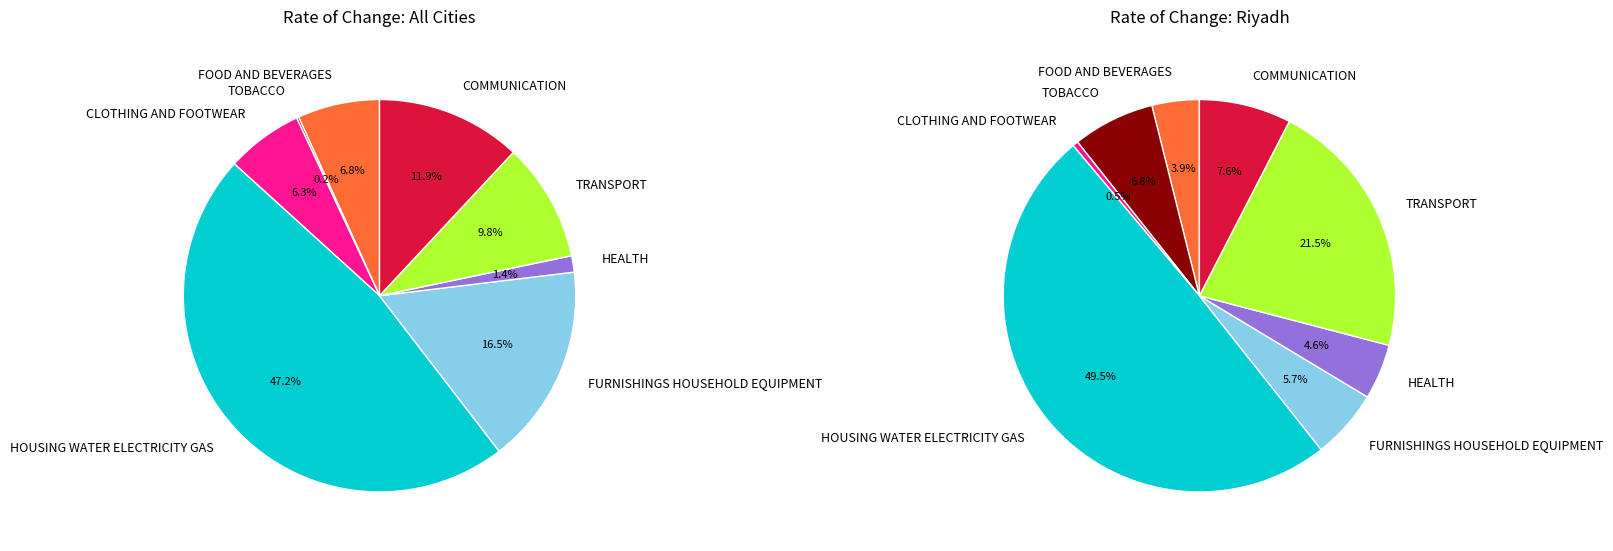

Combined, do FURNISHINGS HOUSEHOLD EQUIPMENT and TRANSPORT account for over 50%?

No